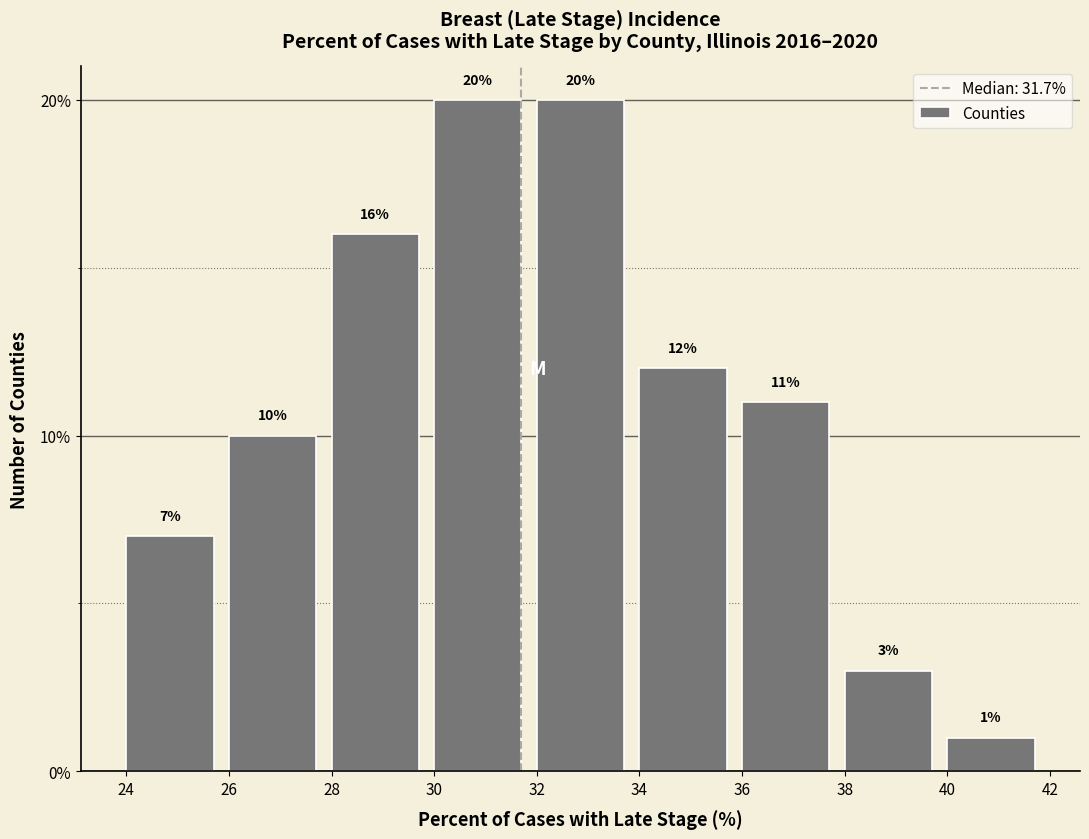

What is the height of the bar covering 40 to 42 on the x-axis?

1